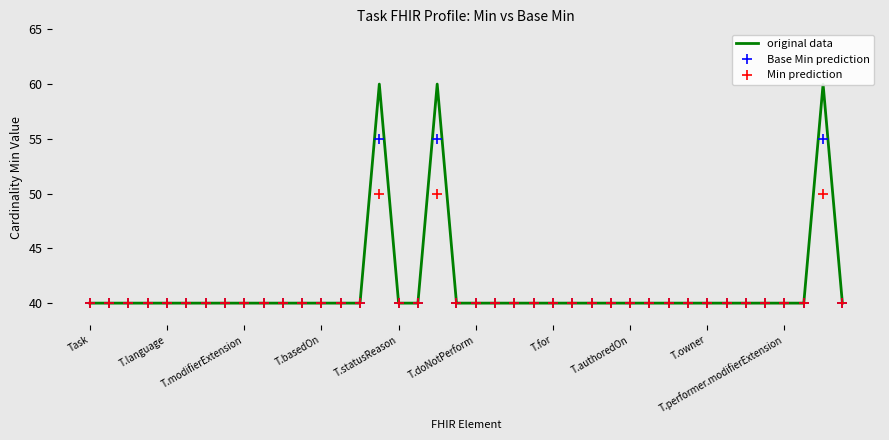

What is the value of the Min prediction point at the 2nd from the left?

40